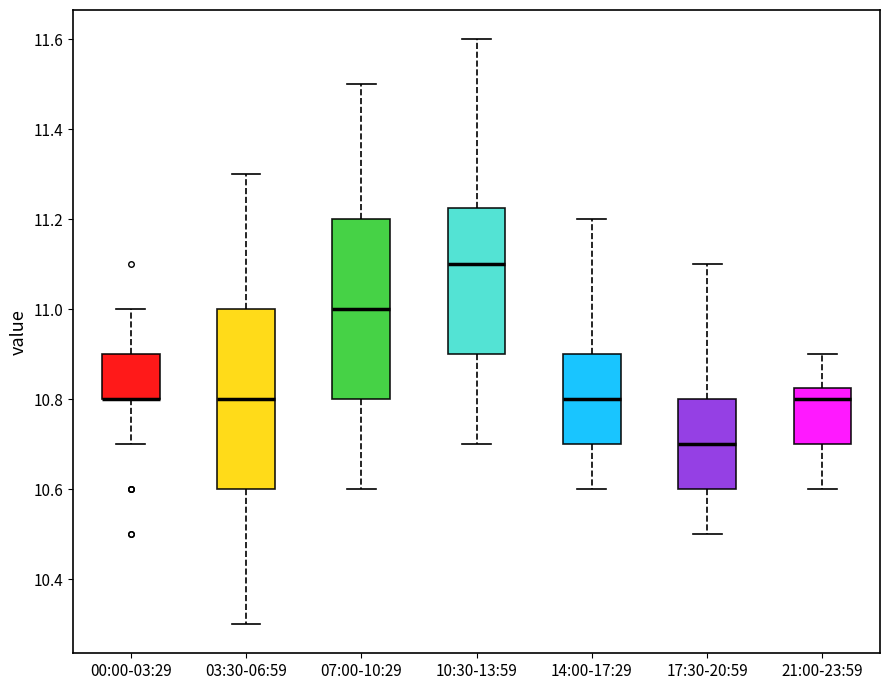

Reading left to right, transcribe this box plot: for each box, give where its median line is, the range the box spans, and where its two whiskers end, as read against the y-axis. The values are not printed on the chart, so give them approximately, as read against the axis.

00:00-03:29: median 10.80 (drawn on the box's lower edge), box 10.80 to 10.90, whiskers 10.70 to 11.00
03:30-06:59: median 10.80, box 10.60 to 11.00, whiskers 10.30 to 11.30
07:00-10:29: median 11.00, box 10.80 to 11.20, whiskers 10.60 to 11.50
10:30-13:59: median 11.10, box 10.90 to 11.22, whiskers 10.70 to 11.60
14:00-17:29: median 10.80, box 10.70 to 10.90, whiskers 10.60 to 11.20
17:30-20:59: median 10.70, box 10.60 to 10.80, whiskers 10.50 to 11.10
21:00-23:59: median 10.80, box 10.70 to 10.82, whiskers 10.60 to 10.90